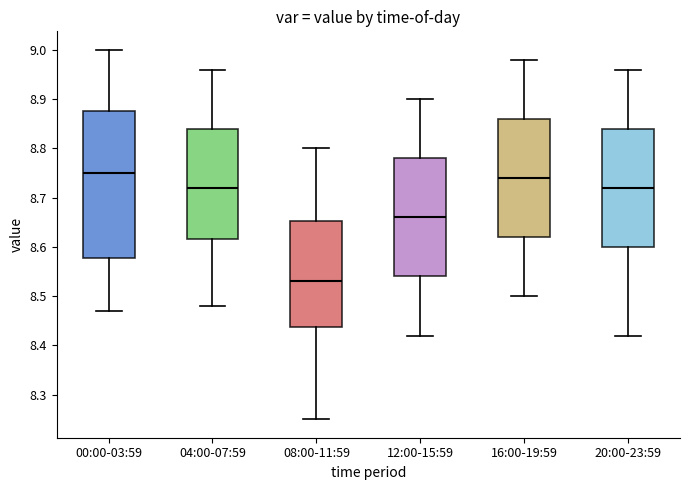

Reading left to right, read every box against the y-axis: the position of its median line, the range the box covers, and the ends of its whiskers. The values are not printed on the chart, so give them approximately, as read against the axis.

00:00-03:59: median 8.75, box 8.58 to 8.88, whiskers 8.47 to 9.00
04:00-07:59: median 8.72, box 8.62 to 8.84, whiskers 8.48 to 8.96
08:00-11:59: median 8.53, box 8.44 to 8.65, whiskers 8.25 to 8.80
12:00-15:59: median 8.66, box 8.54 to 8.78, whiskers 8.42 to 8.90
16:00-19:59: median 8.74, box 8.62 to 8.86, whiskers 8.50 to 8.98
20:00-23:59: median 8.72, box 8.60 to 8.84, whiskers 8.42 to 8.96